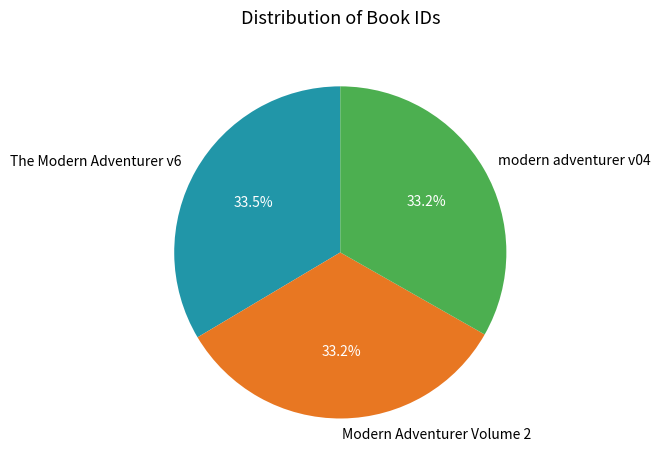

Does Modern Adventurer Volume 2 represent more than half of the total?

No